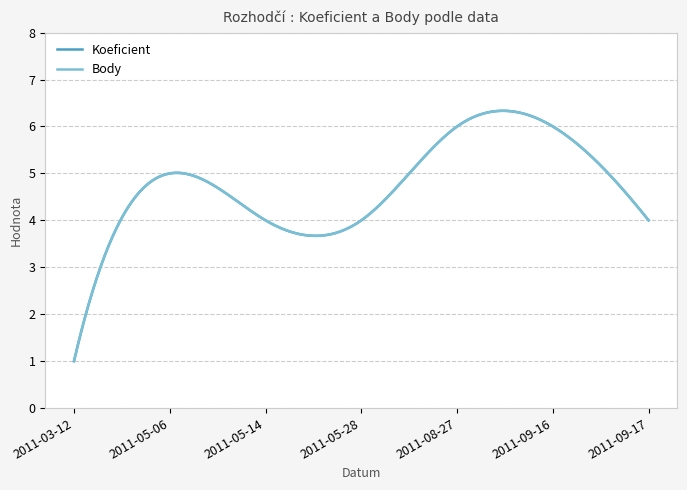

Which category has the highest value in the Koeficient series?

2011-08-27